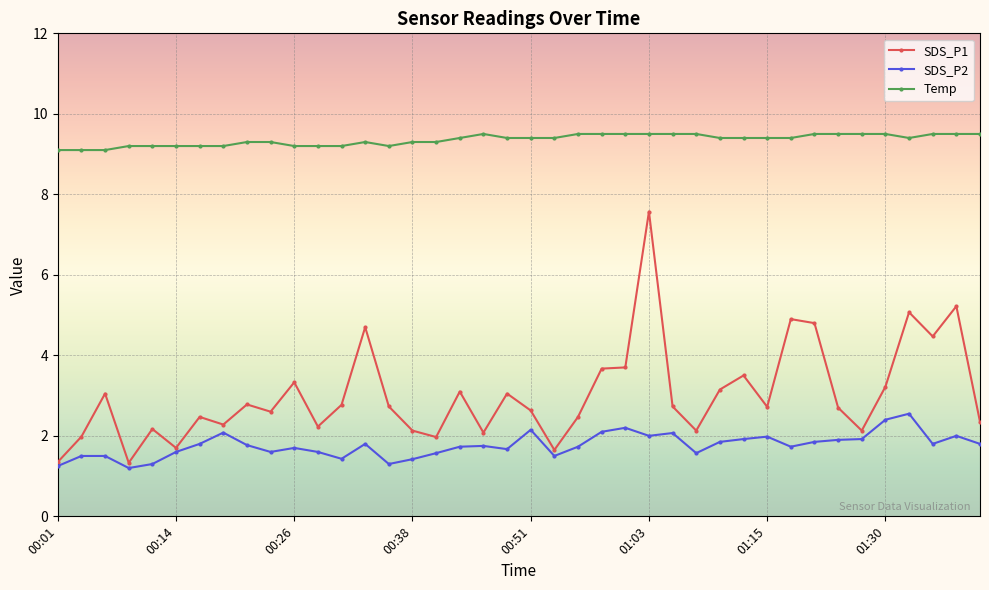

At how many categories does at least one series exceed 8?

40